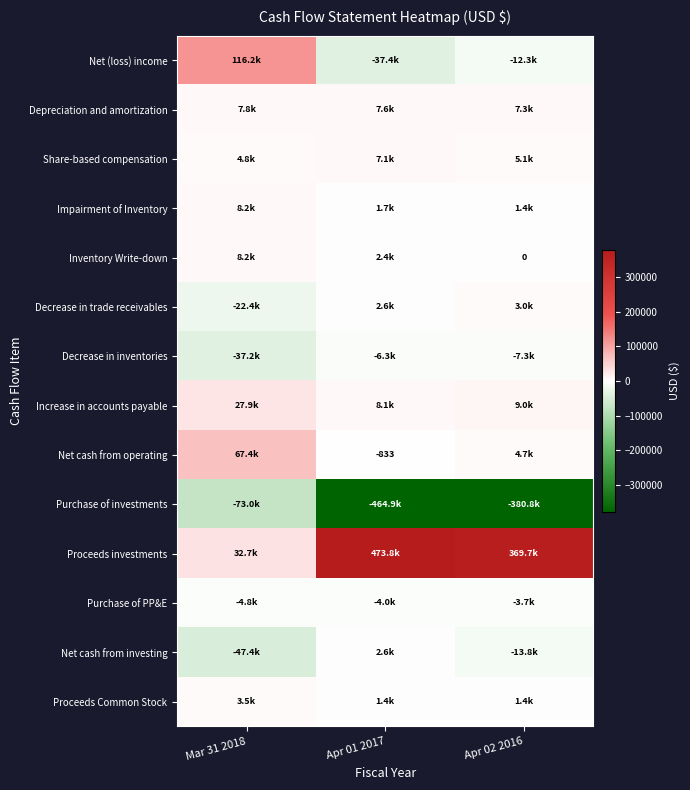

Rank the categories by Decrease in trade receivables value from lowest to highest.

Mar 31 2018, Apr 01 2017, Apr 02 2016